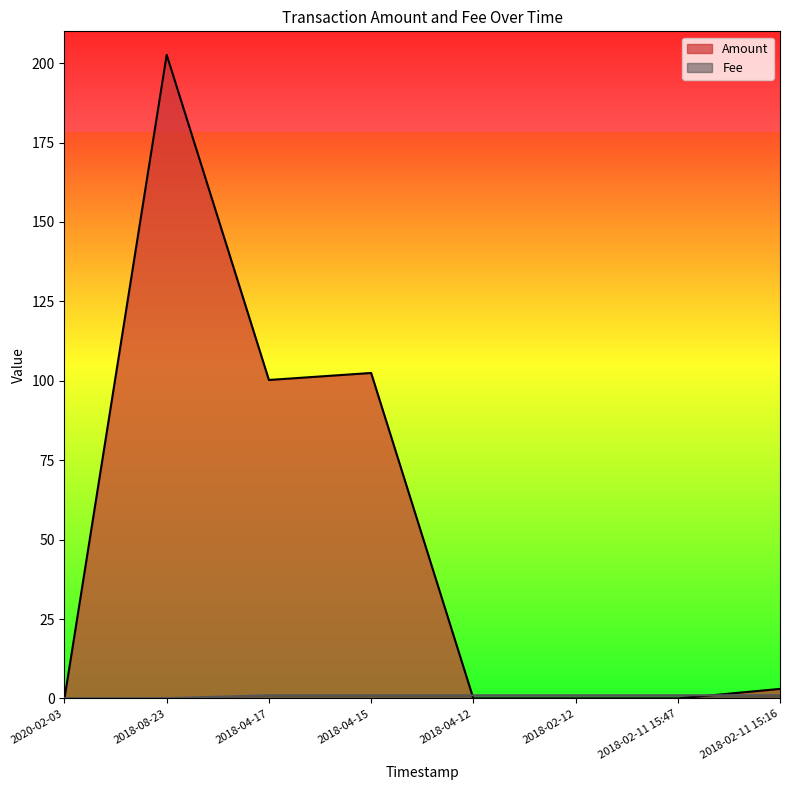

True or false: Amount has a value of 68.4 at 2018-04-17.

False